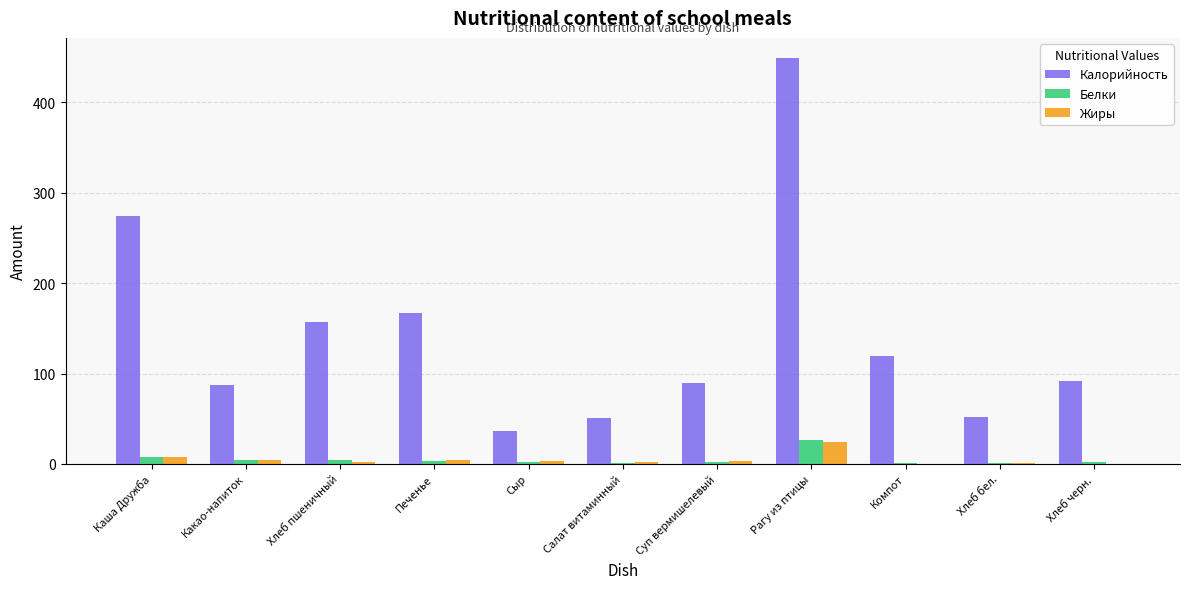

What is the average value of the Калорийность series?

143.2